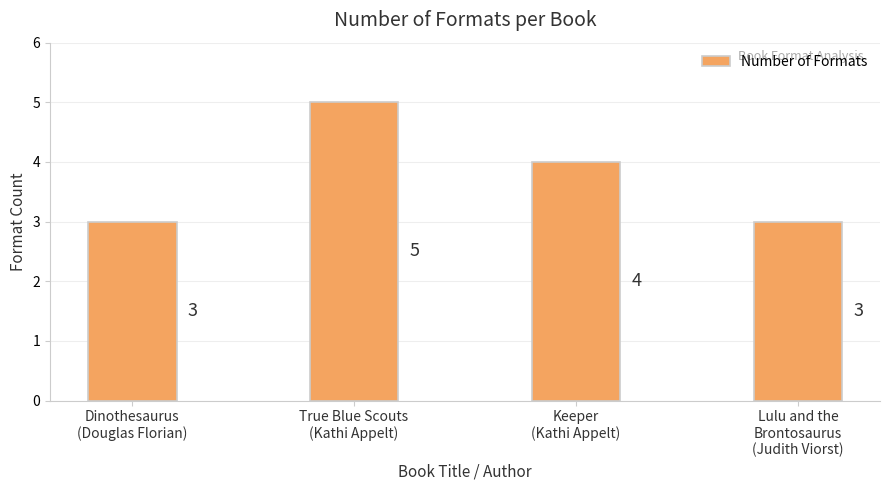

How many series are shown in this chart?

1